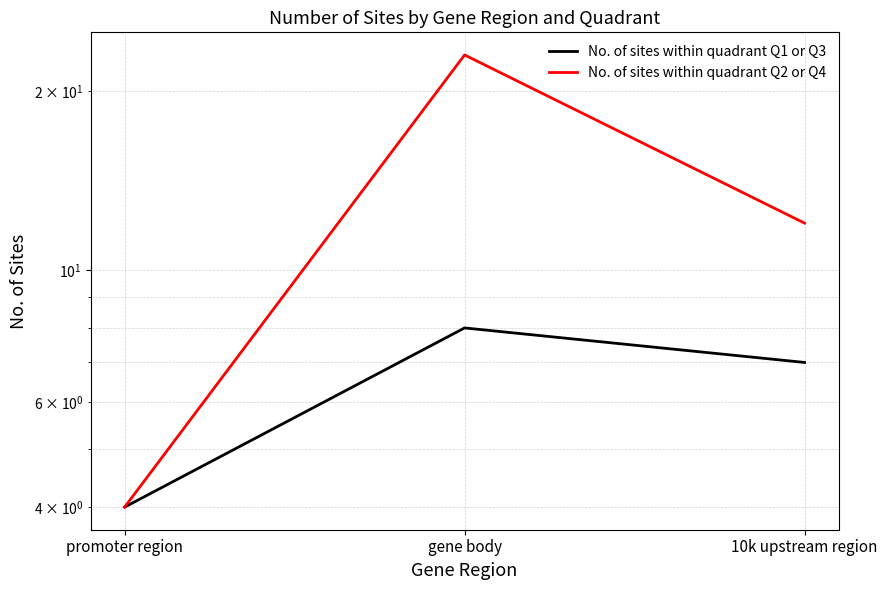

Rank the series by their average value, from lowest to highest.

No. of sites within quadrant Q1 or Q3, No. of sites within quadrant Q2 or Q4